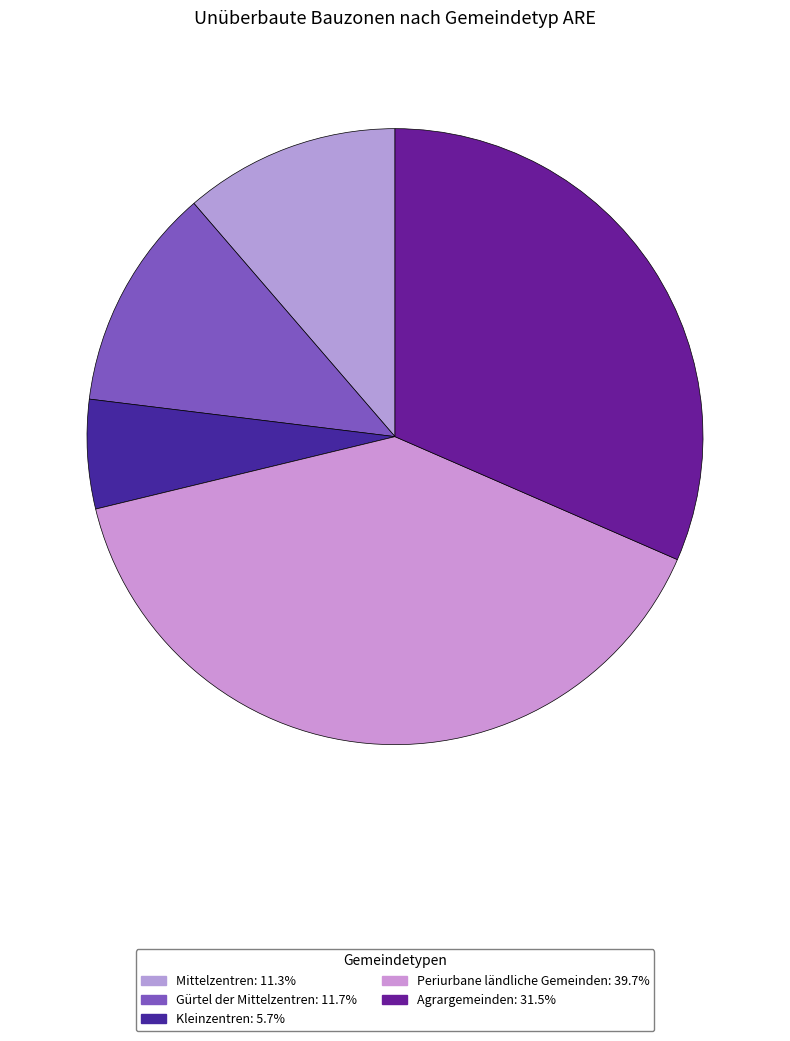

Rank the categories by value from highest to lowest.

Periurbane ländliche Gemeinden, Agrargemeinden, Gürtel der Mittelzentren, Mittelzentren, Kleinzentren